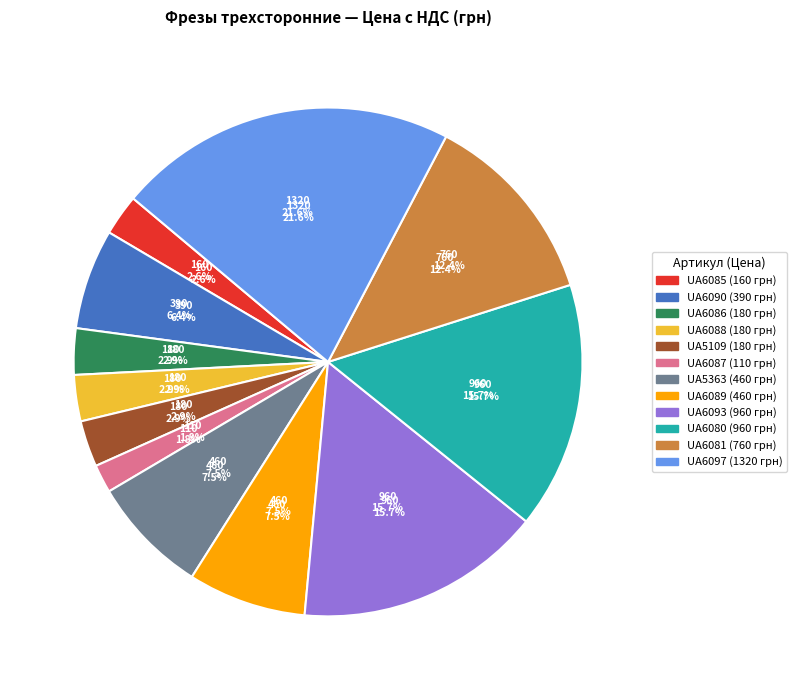

Approximately how many times larger is the value at UA6089 compared to UA6093?

0.5